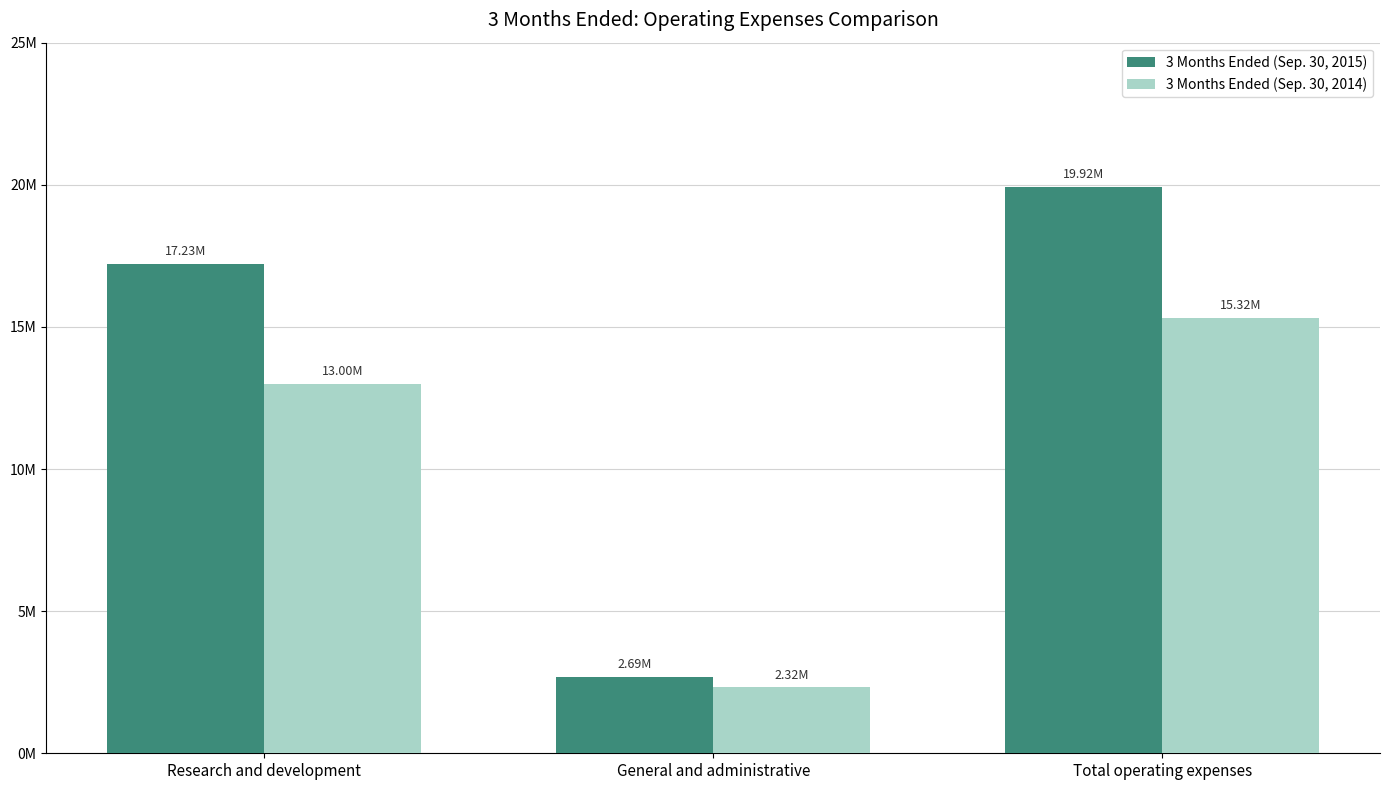

What is the value of the 3 Months Ended (Sep. 30, 2015) bar at the 1st from the left?

17227405